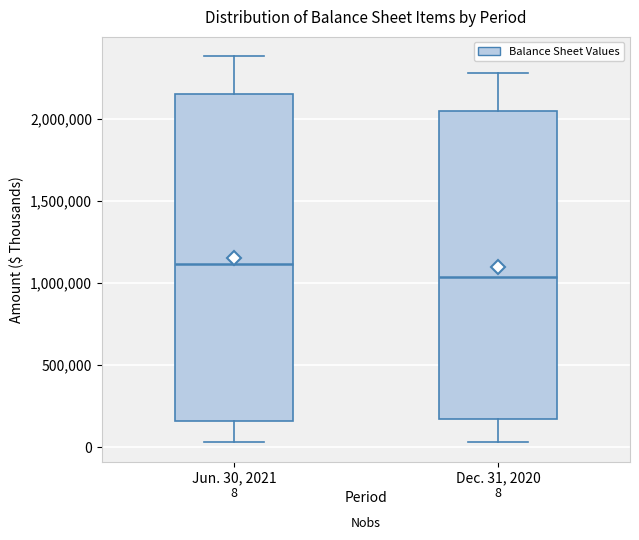

Which box has the lowest median line?

Dec. 31, 2020